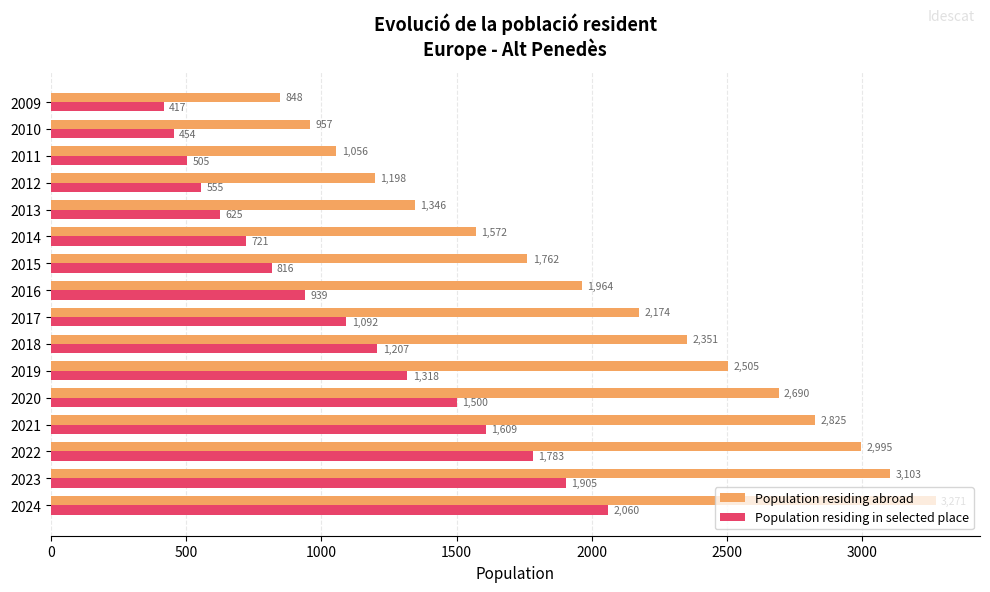

Rank the categories by Population residing in selected place value from lowest to highest.

2009, 2010, 2011, 2012, 2013, 2014, 2015, 2016, 2017, 2018, 2019, 2020, 2021, 2022, 2023, 2024